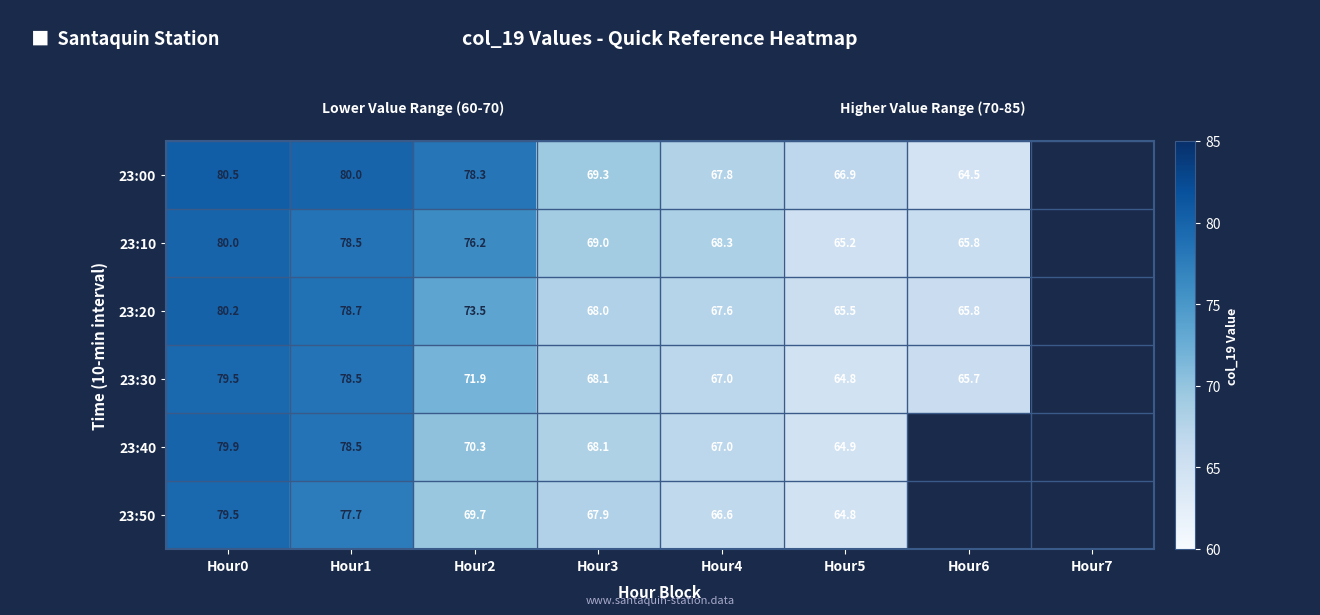

What is the total value across all series at Hour4?

404.3